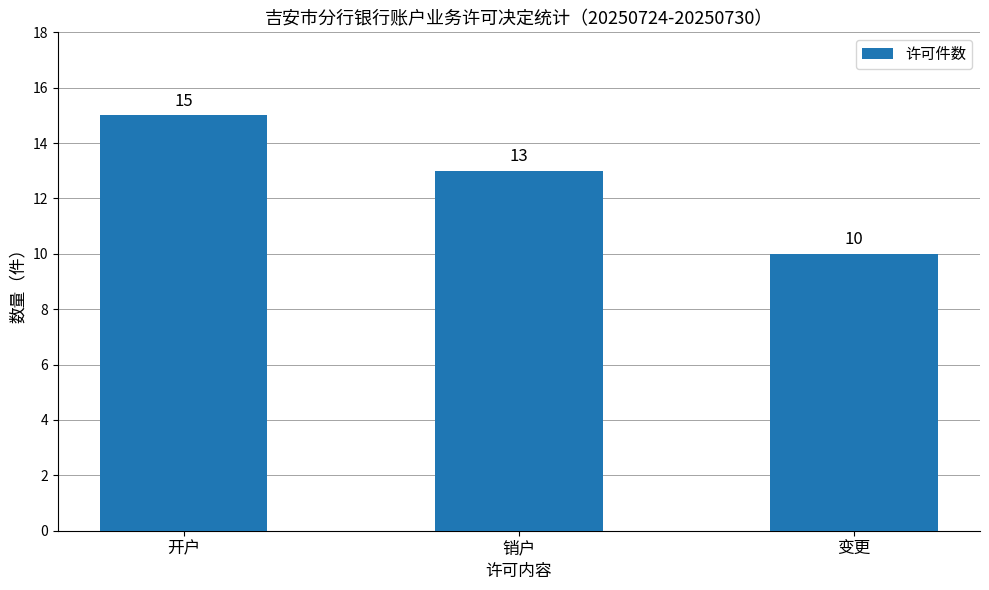

Is it true that the value at 开户 is 24?

False